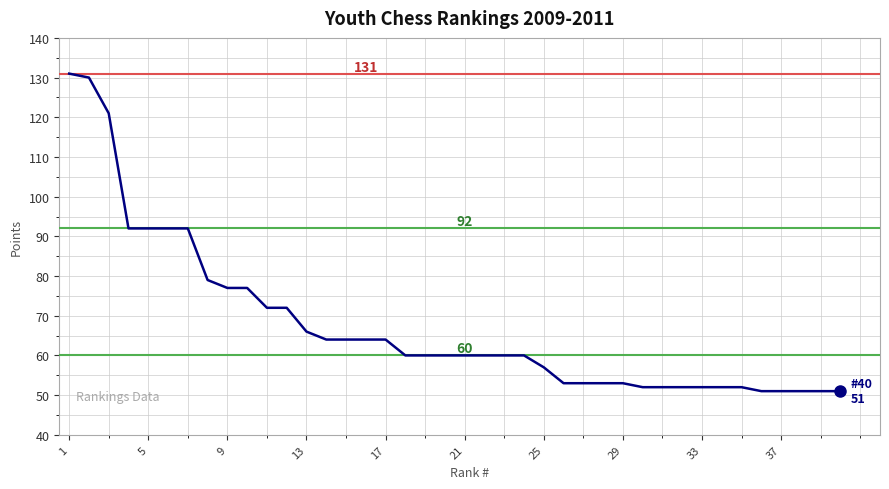

What is the maximum value shown in the chart?

131